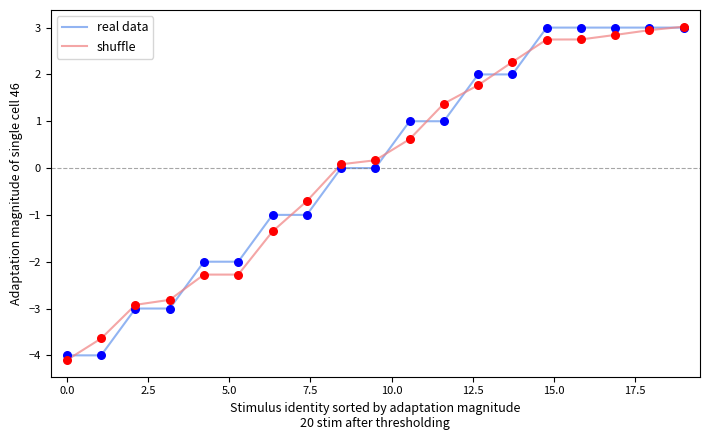

What is the maximum value shown in the chart?

3.0